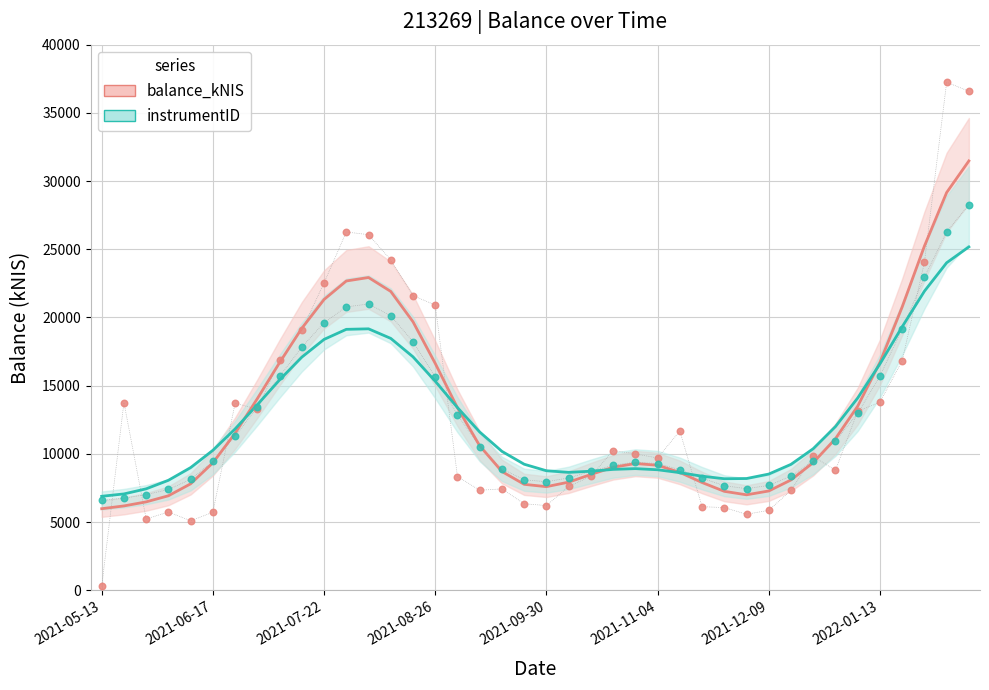

Which series reaches the maximum Y coordinate?

balance_kNIS